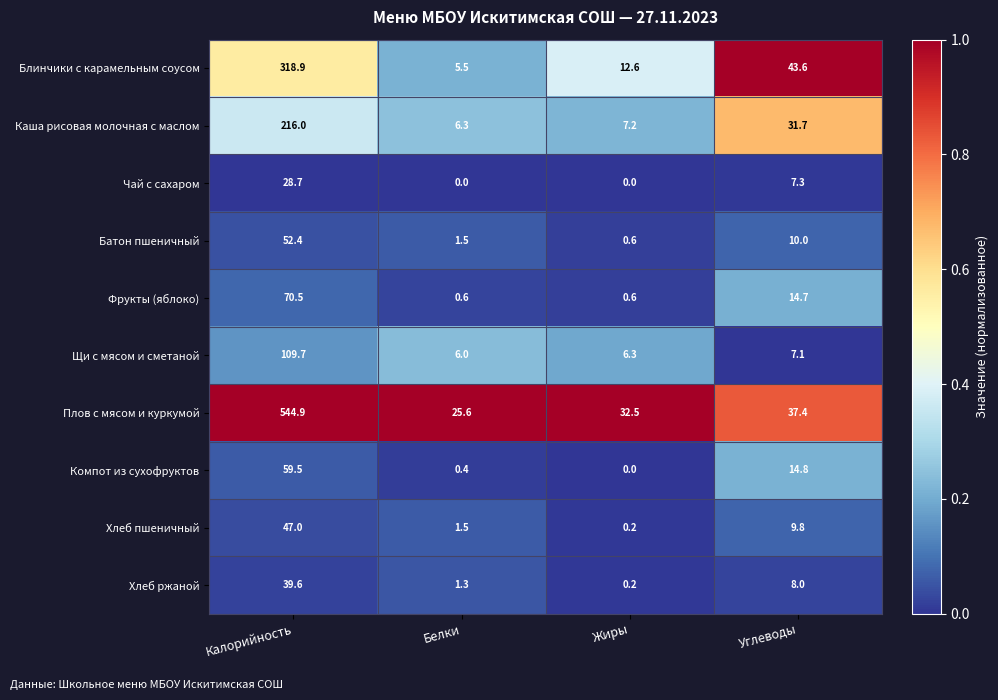

Between Белки and Жиры, which series saw the biggest shift?

Блинчики с карамельным соусом